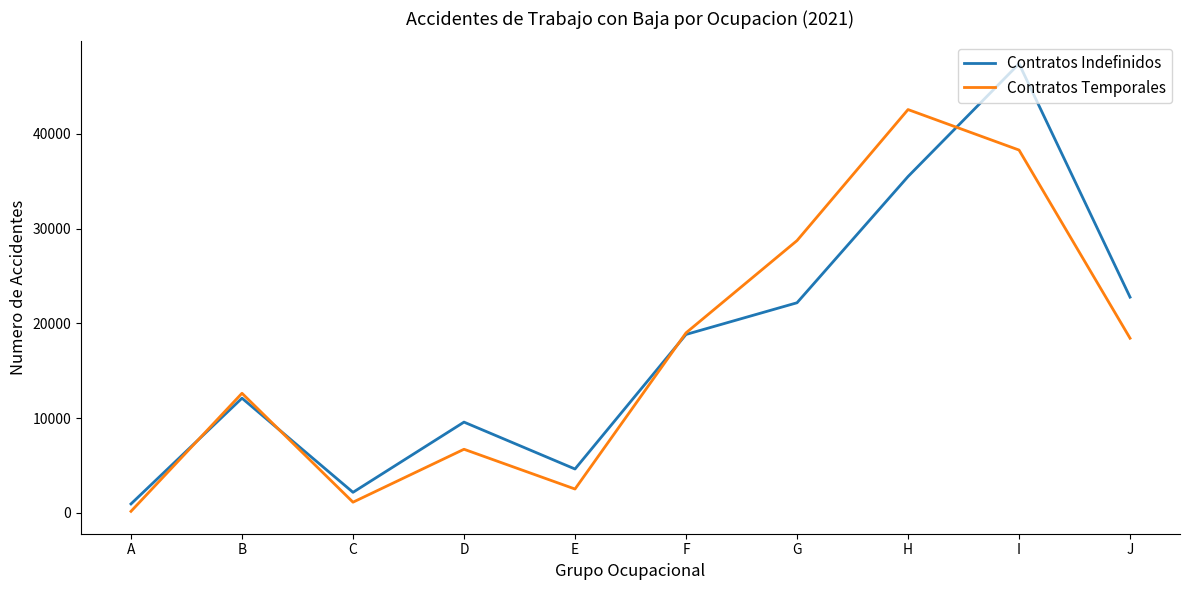

What is the difference between the highest and lowest values at E?

2113